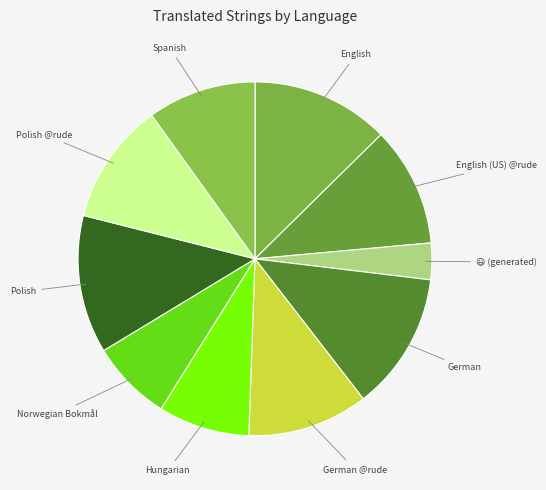

Is it true that German @rude is 1% of the pie?

False